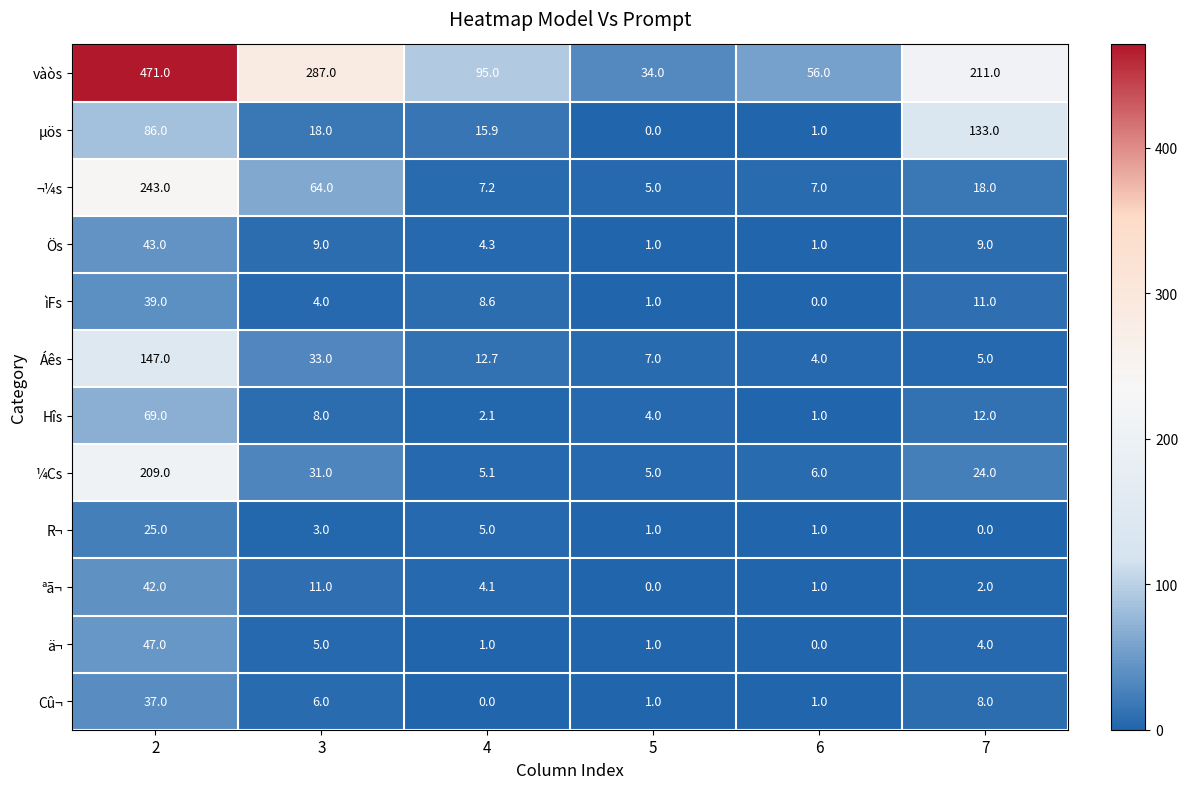

Read the Áês value at 3.

33.0